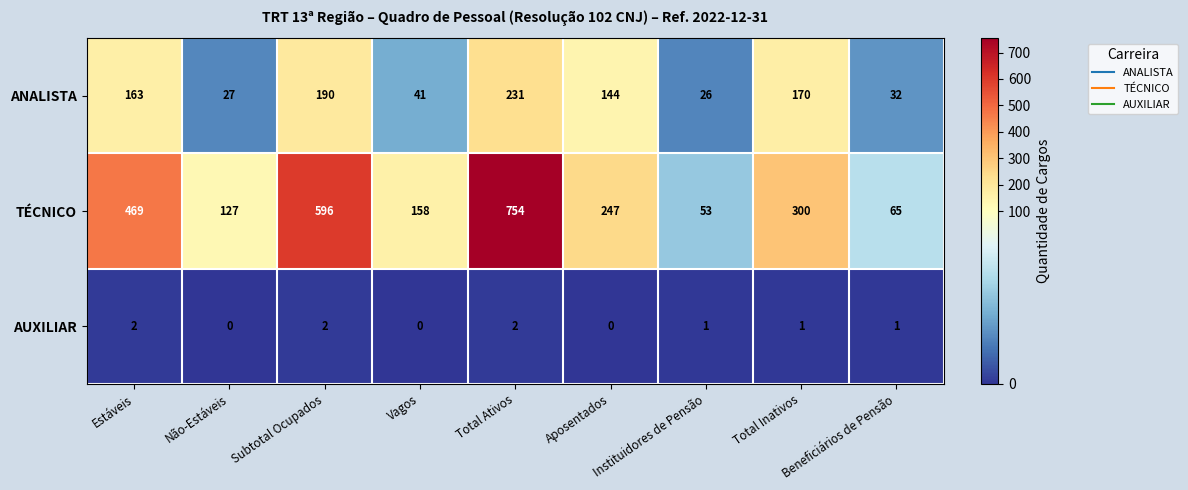

At which label does ANALISTA reach its minimum?

Instituidores de Pensão